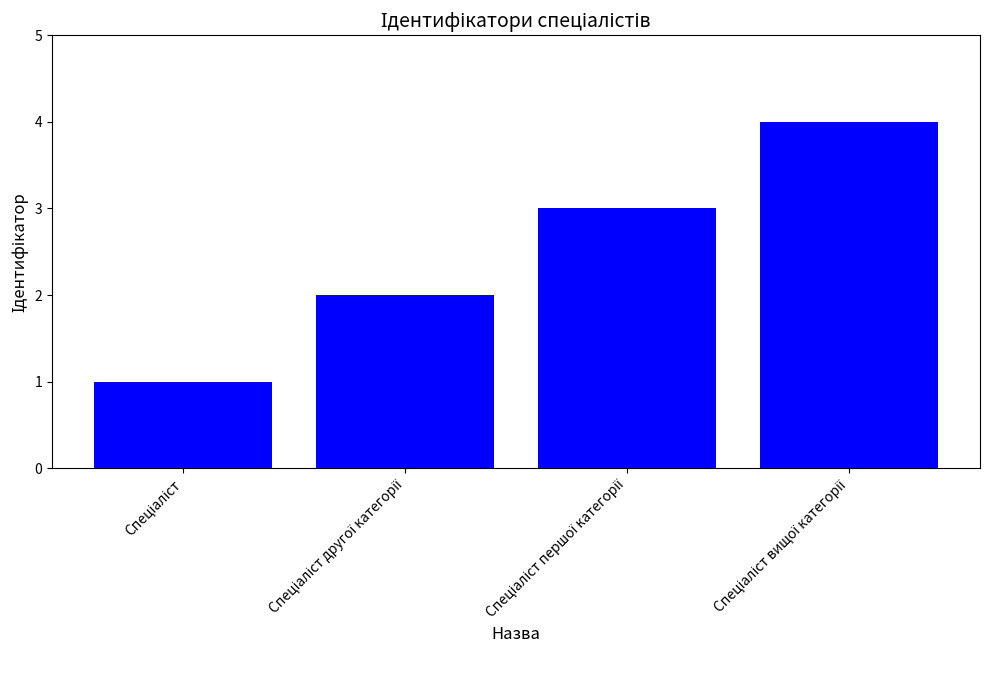

What is the greatest value displayed?

4